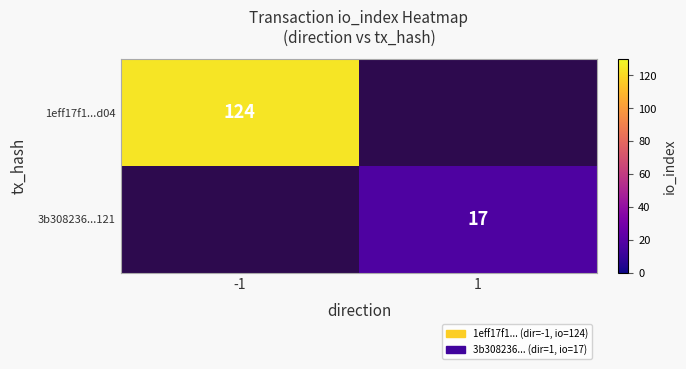

The 1eff17f1...d04 series shows 124 at -1. True or false?

True